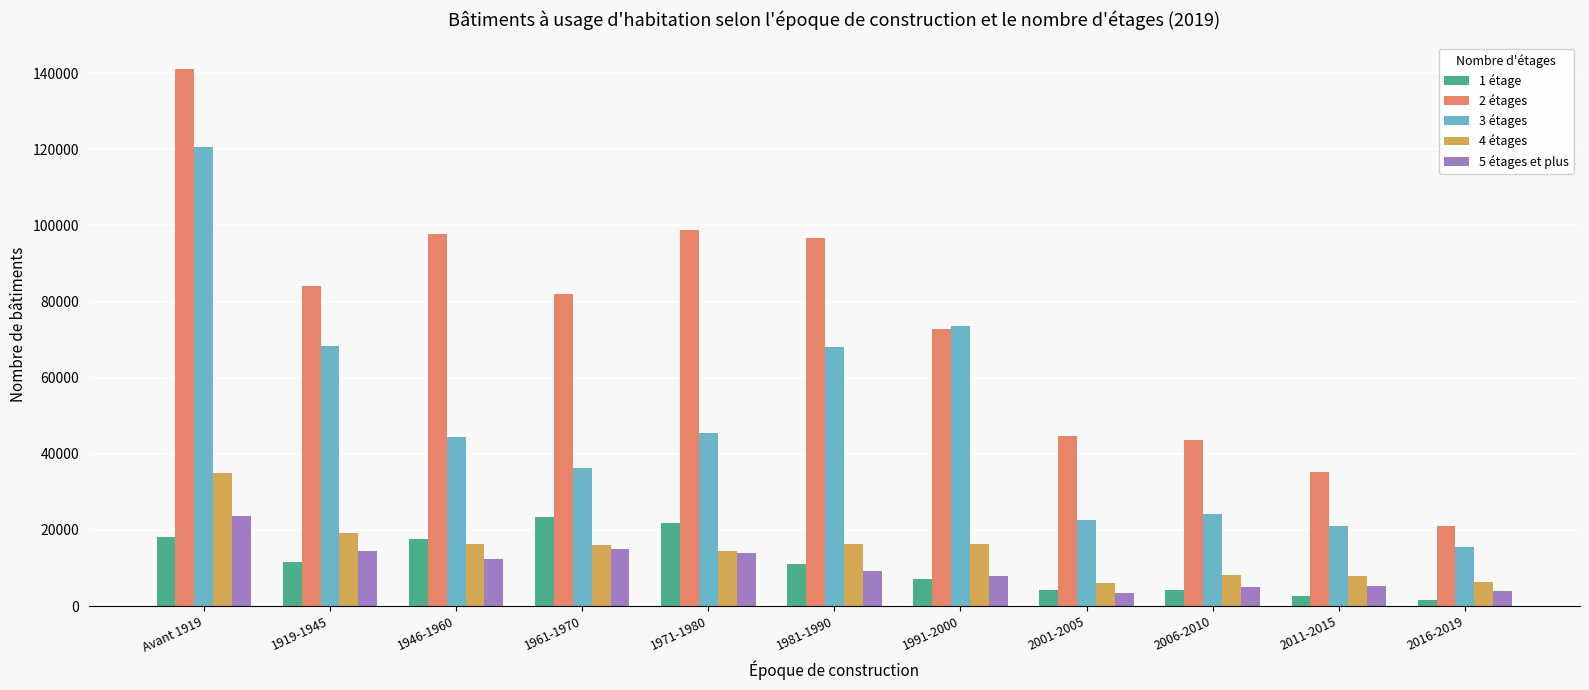

What is the sum of the 5 étages et plus values at 2001-2005 and 1919-1945?

17942